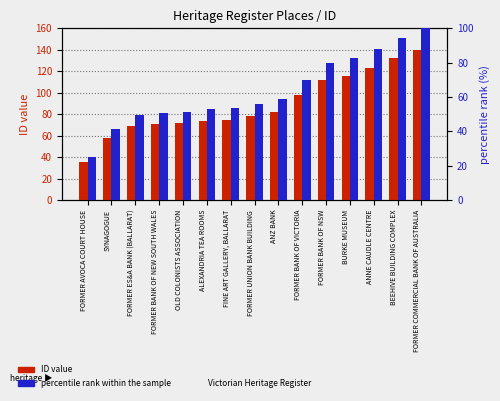

List the labels in order of ID value value, largest first.

FORMER COMMERCIAL BANK OF AUSTRALIA, BEEHIVE BUILDING COMPLEX, ANNE CAUDLE CENTRE, BURKE MUSEUM, FORMER BANK OF NSW, FORMER BANK OF VICTORIA, ANZ BANK, FORMER UNION BANK BUILDING, FINE ART GALLERY, BALLARAT, ALEXANDRIA TEA ROOMS, OLD COLONISTS ASSOCIATION, FORMER BANK OF NEW SOUTH WALES, FORMER ES&A BANK (BALLARAT), SYNAGOGUE, FORMER AVOCA COURT HOUSE